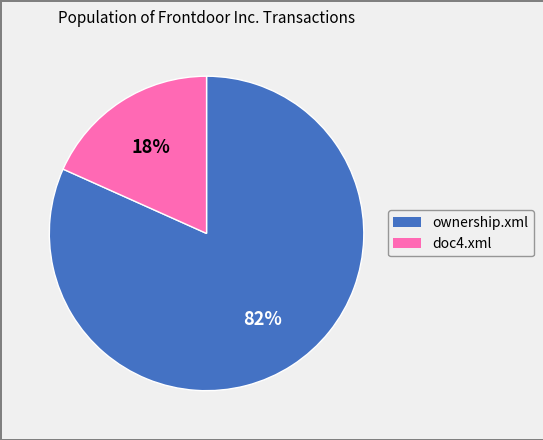

Count the number of slices in the pie.

2